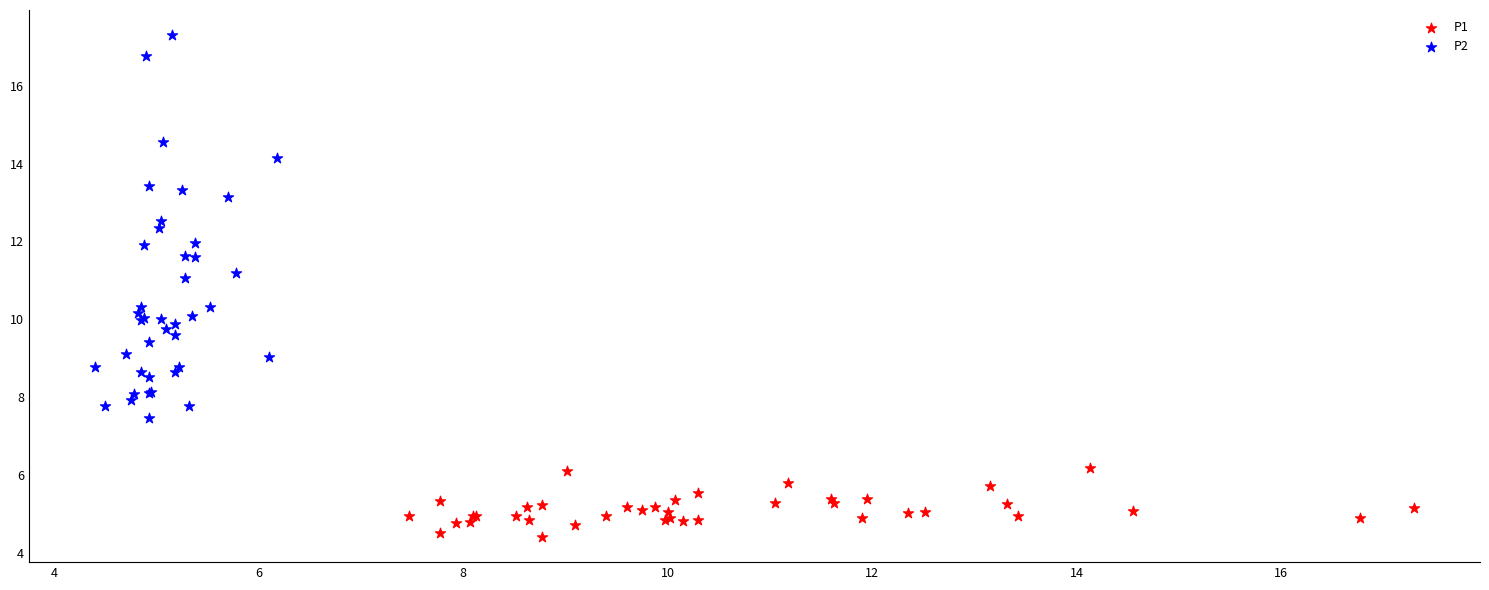

Which series contains the lowest Y value?

P1